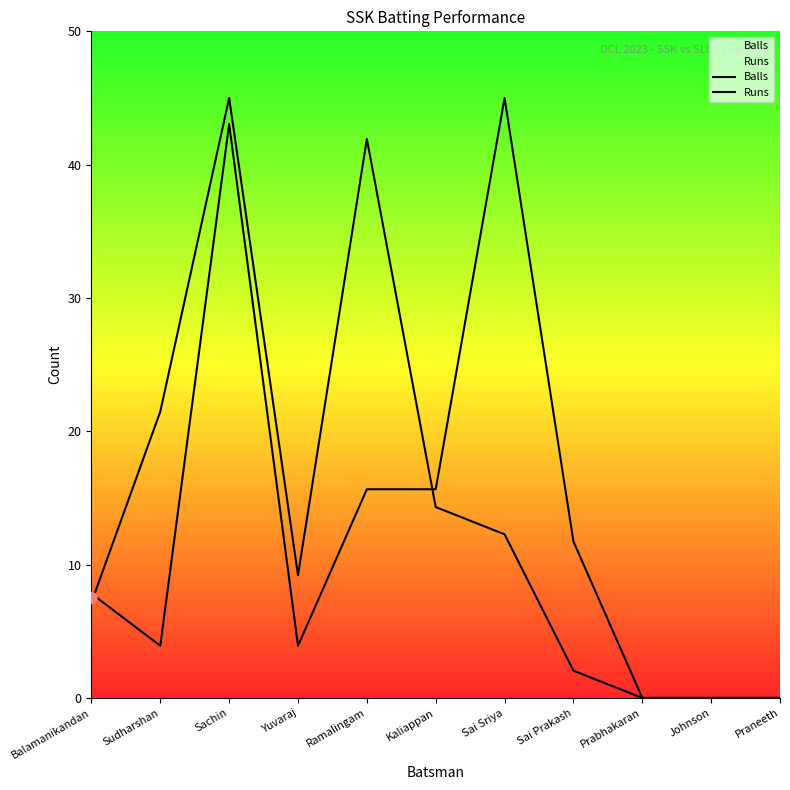

At how many categories does at least one series exceed 25?

3